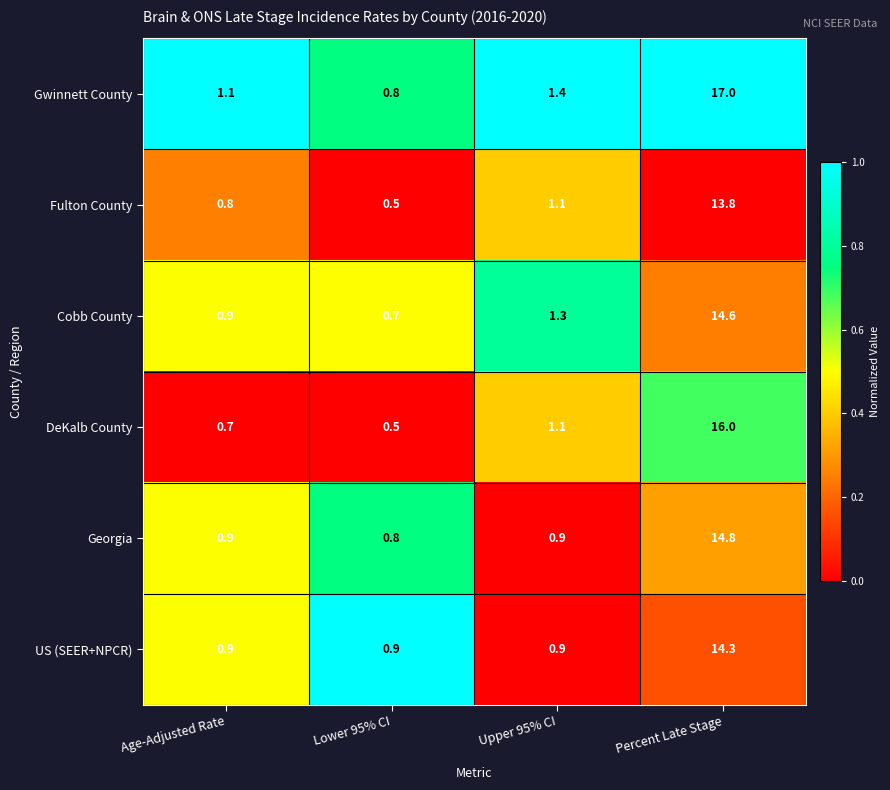

At which category does the chart reach its peak across all series?

Percent Late Stage